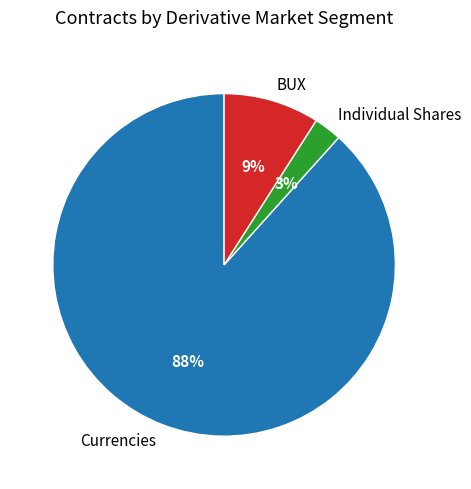

To the nearest percent, what portion does BUX represent?

9%